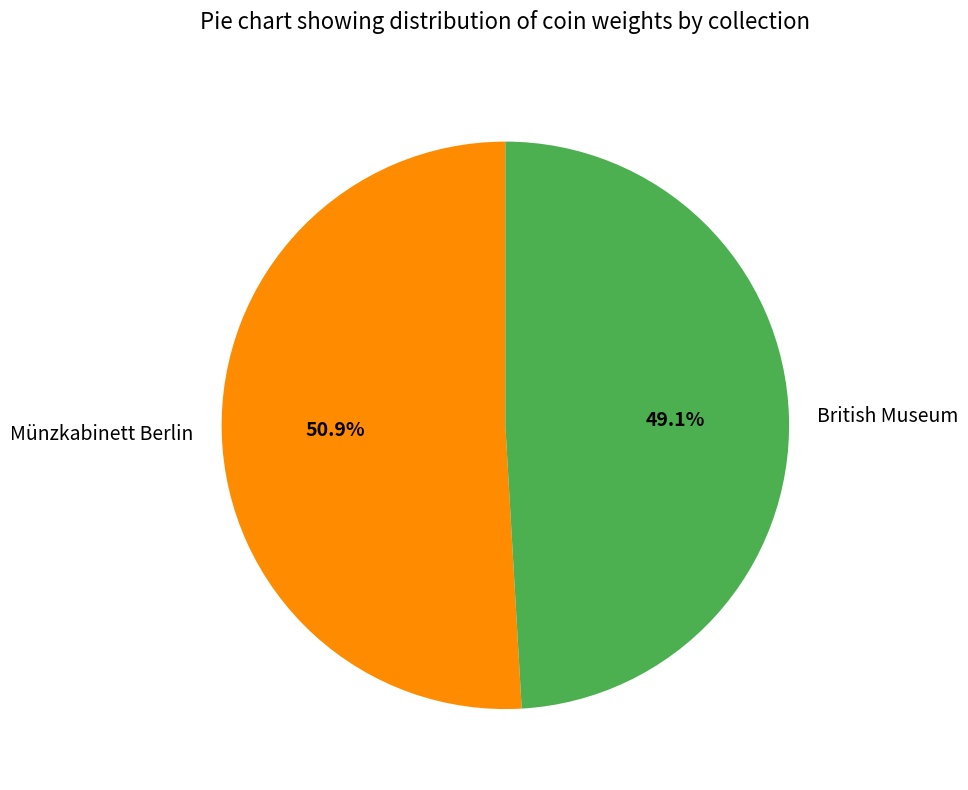

To the nearest percent, what percentage of the pie is Münzkabinett Berlin?

51%